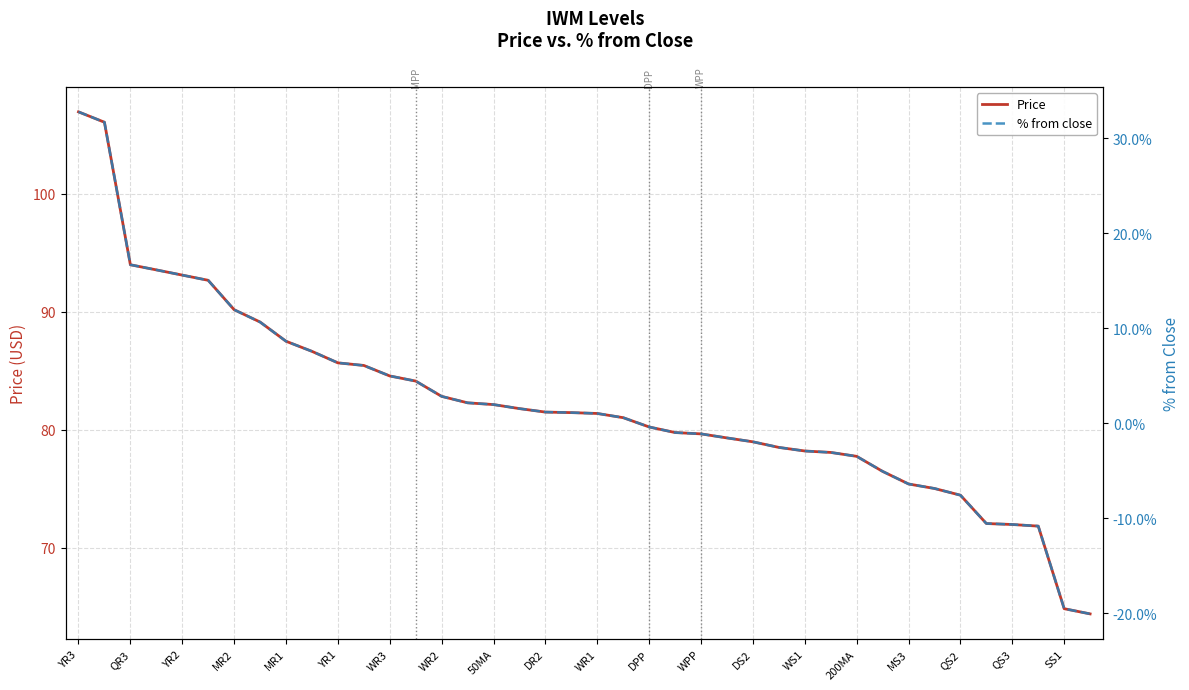

Reading right to left, extract all data points from this chart.

Price: 64.4	64.8	71.8	72.0	72.1	74.5	75.0	75.4	76.5	77.8	78.1	78.2	78.5	79.0	79.3	79.7	79.8	80.2	81.0	81.4	81.5	81.5	81.8	82.1	82.3	82.8	84.1	84.6	85.5	85.7	86.7	87.5	89.1	90.2	92.7	93.1	93.6	94.0	106.1	107.0
% from close: -0.2	-0.2	-0.1	-0.1	-0.1	-0.1	-0.1	-0.1	-0.1	-0.0	-0.0	-0.0	-0.0	-0.0	-0.0	-0.0	-0.0	-0.0	0.0	0.0	0.0	0.0	0.0	0.0	0.0	0.0	0.0	0.0	0.1	0.1	0.1	0.1	0.1	0.1	0.2	0.2	0.2	0.2	0.3	0.3